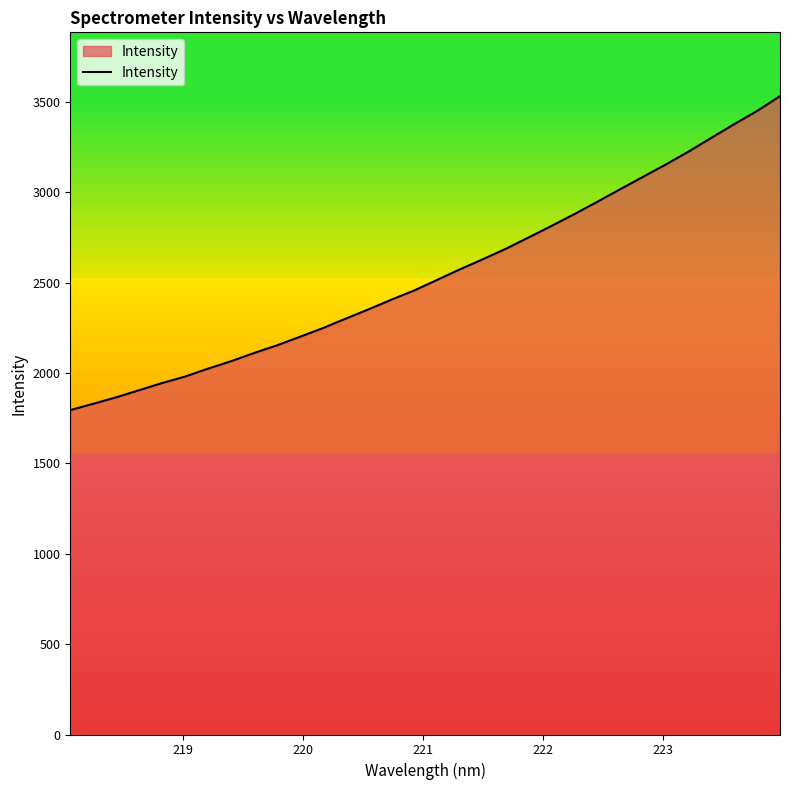

What is the difference between the maximum and minimum values?

1736.6